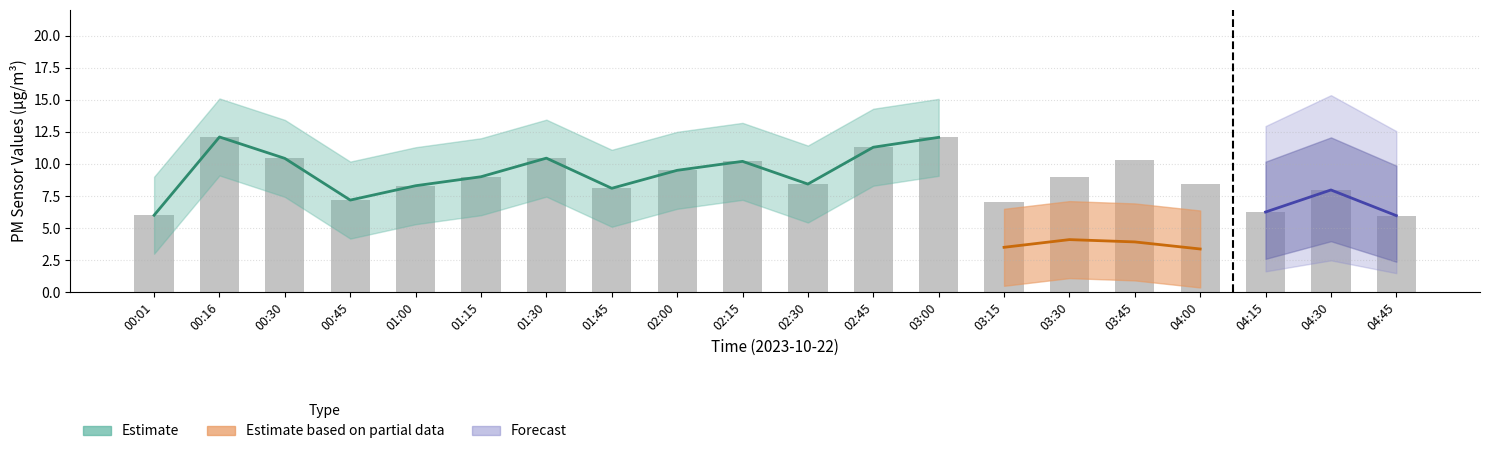

How many data points are less than 9?

10